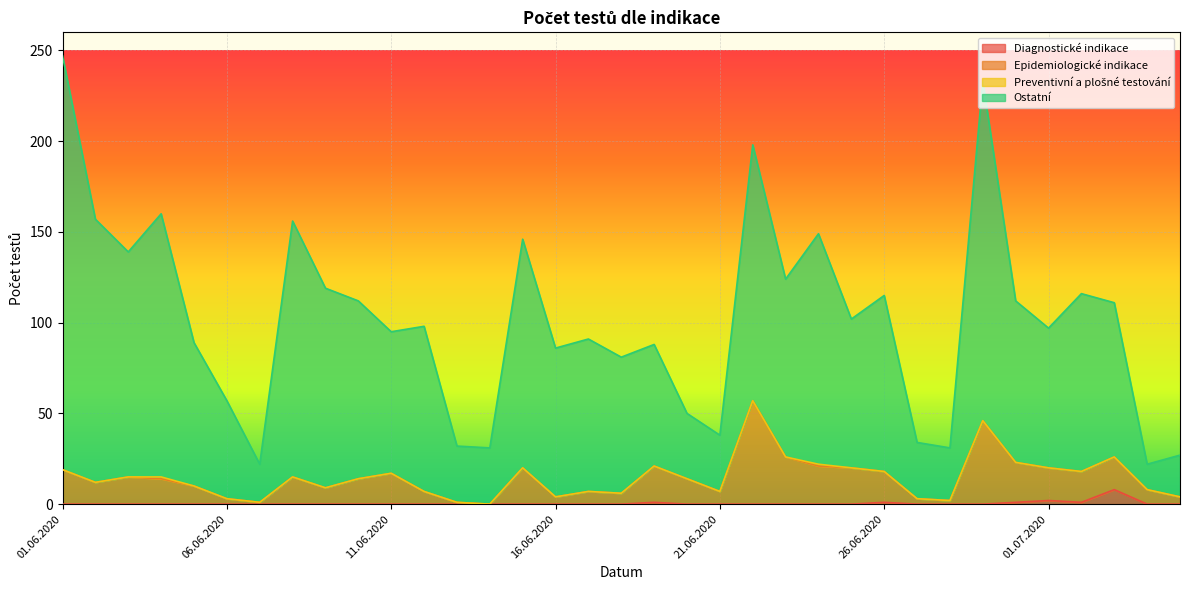

Is the value of Diagnostické indikace at 01.07.2020 greater than the value of Ostatní at 01.07.2020?

No